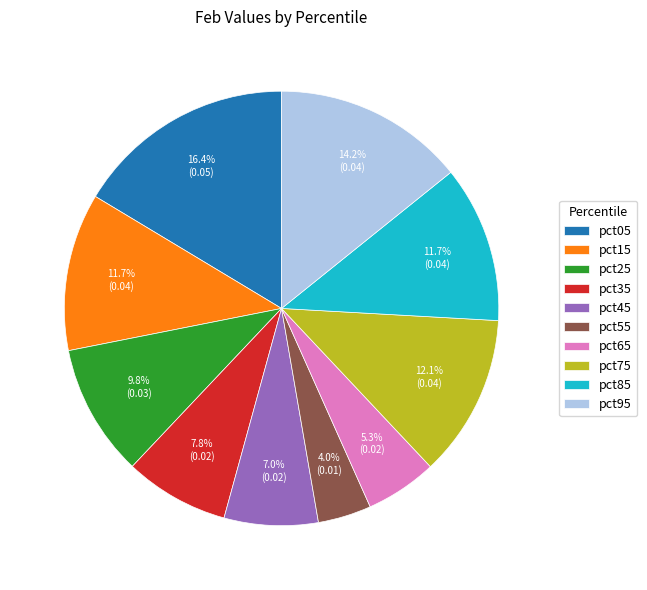

Which slice is the largest?

pct05